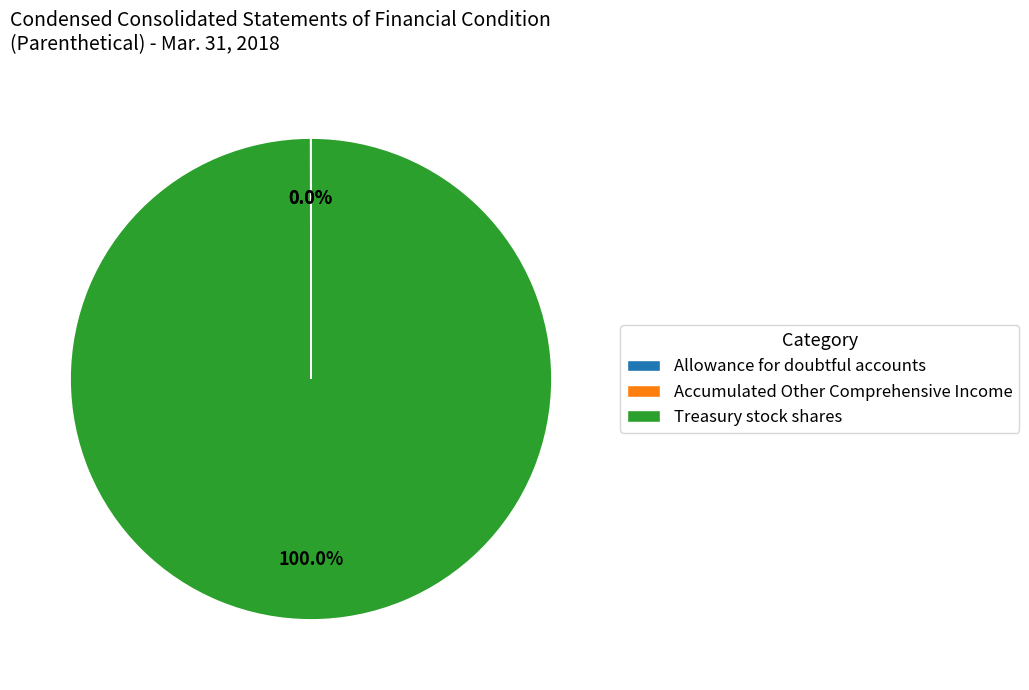

Which category has the biggest portion of the pie?

Treasury stock shares